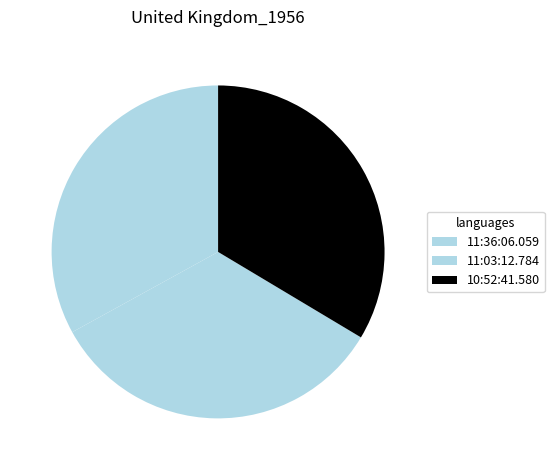

How many segments does this pie chart have?

3